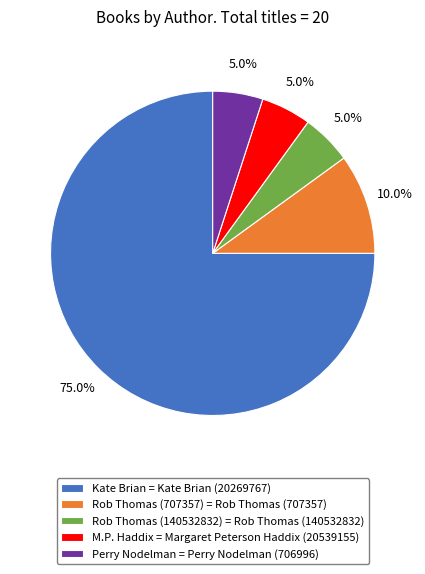

Between Rob Thomas (707357) = Rob Thomas (707357) and Kate Brian = Kate Brian (20269767), which is larger?

Kate Brian = Kate Brian (20269767)